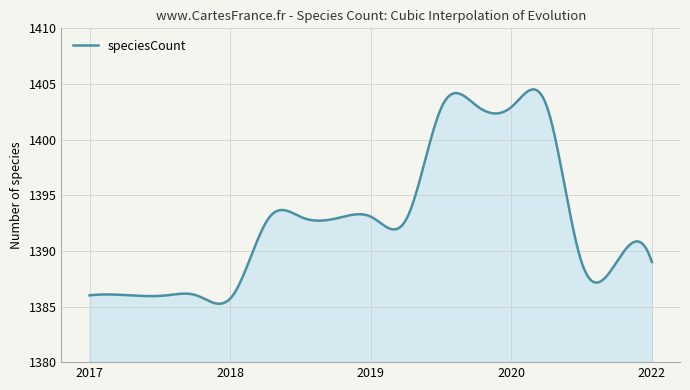

What is the greatest value displayed?

1404.5